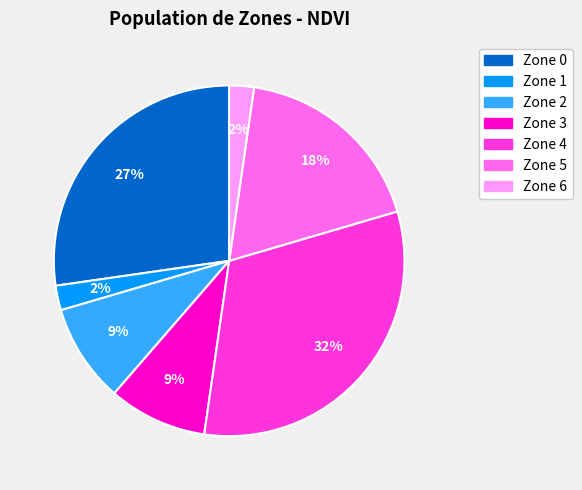

To the nearest percent, what portion does Zone 1 represent?

2%